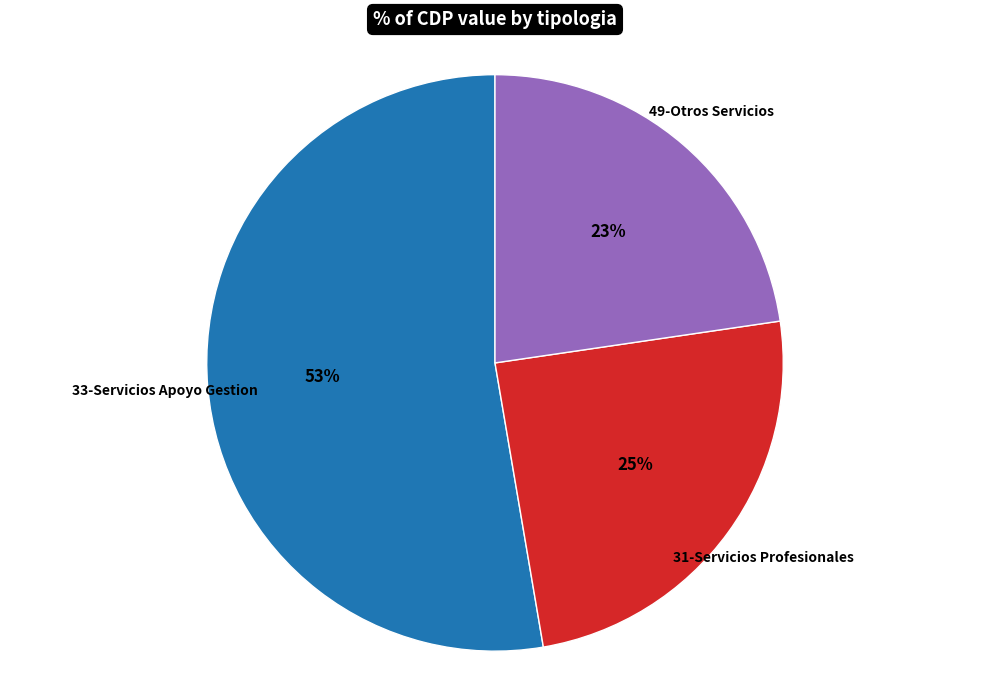

To the nearest percent, what is the average slice percentage?

33%